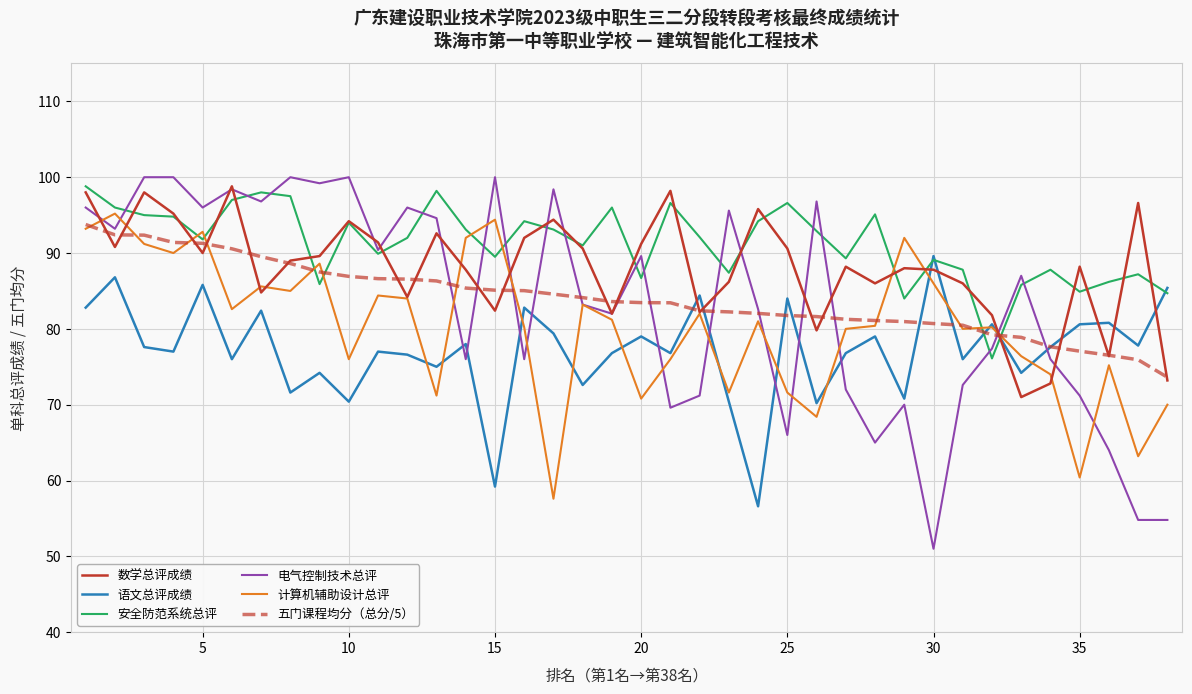

Which series has the largest range (max minus min)?

电气控制技术总评